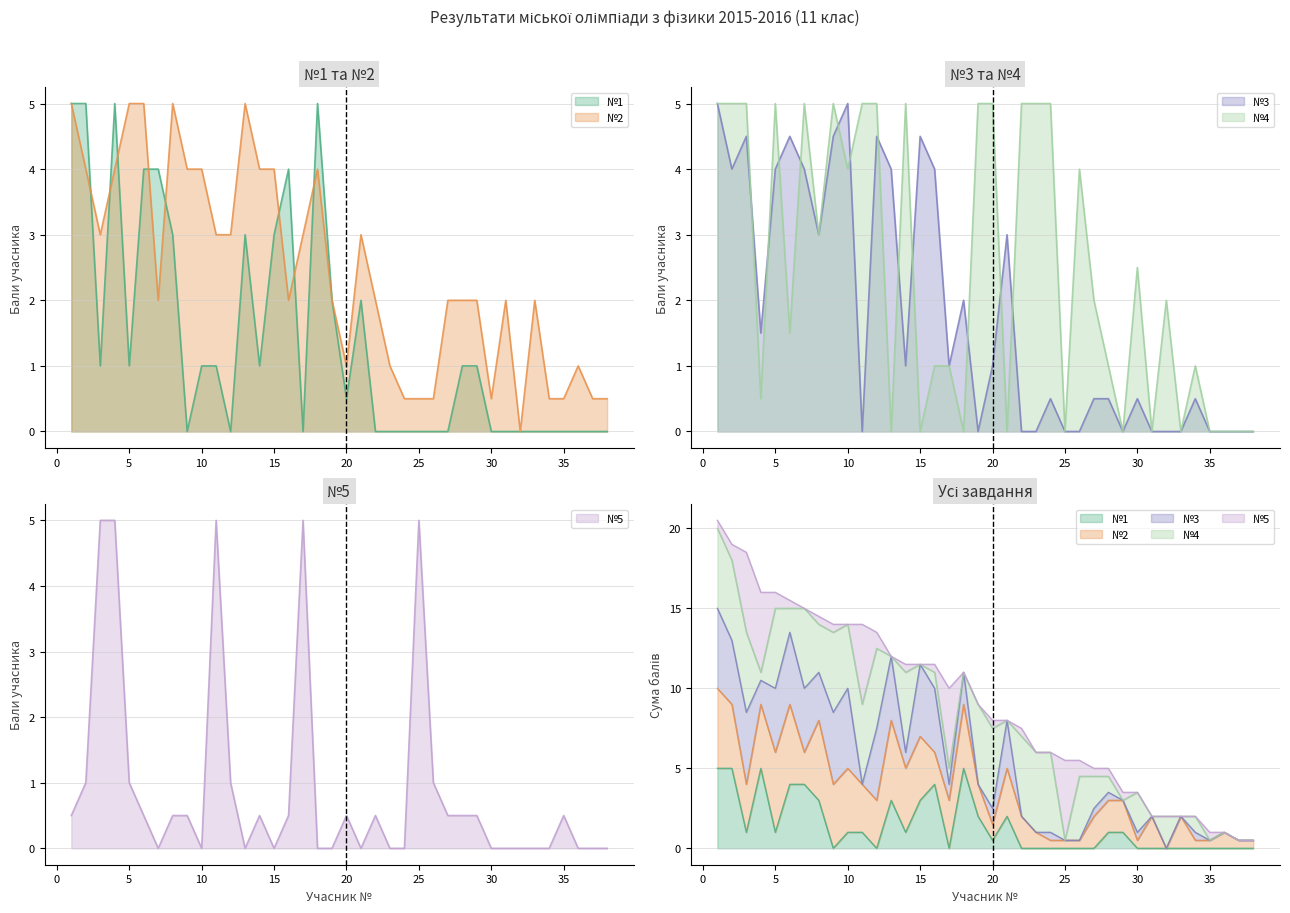

The value of №4 at 26 is 2.3. True or false?

False